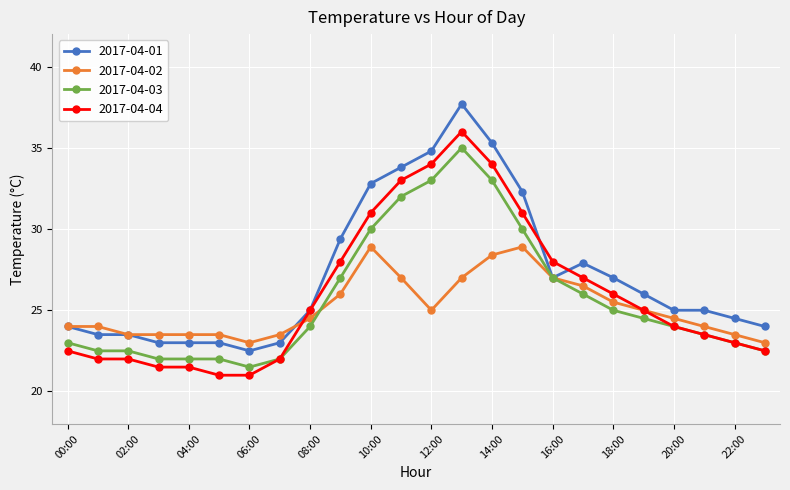

True or false: 2017-04-04 has more than 0 points higher than both neighbors.

True